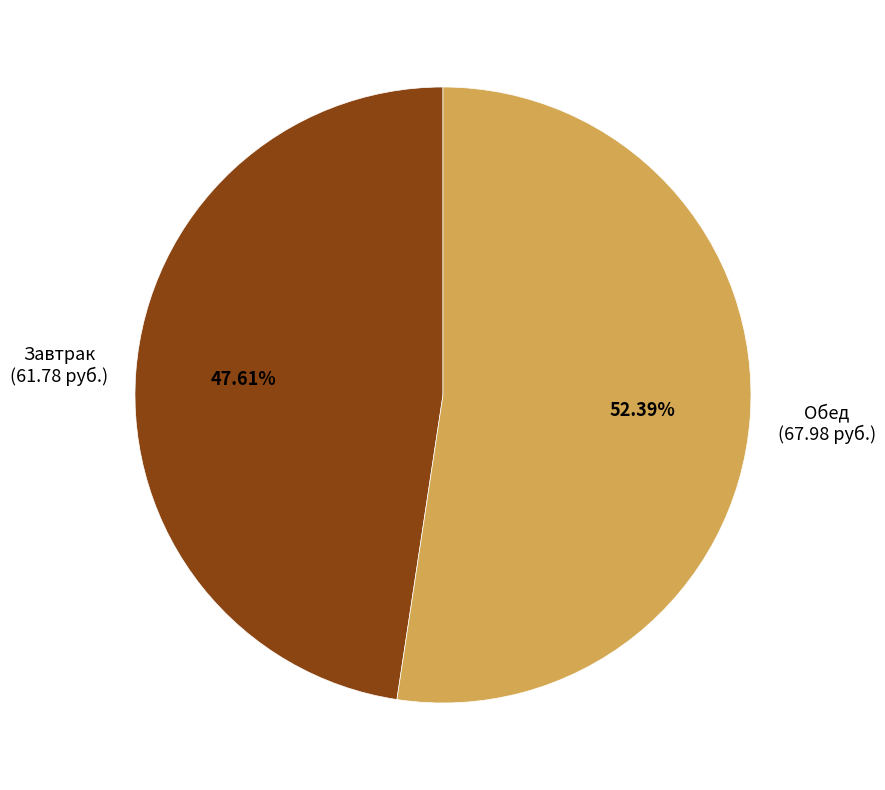

Is there a majority slice in this chart?

Yes